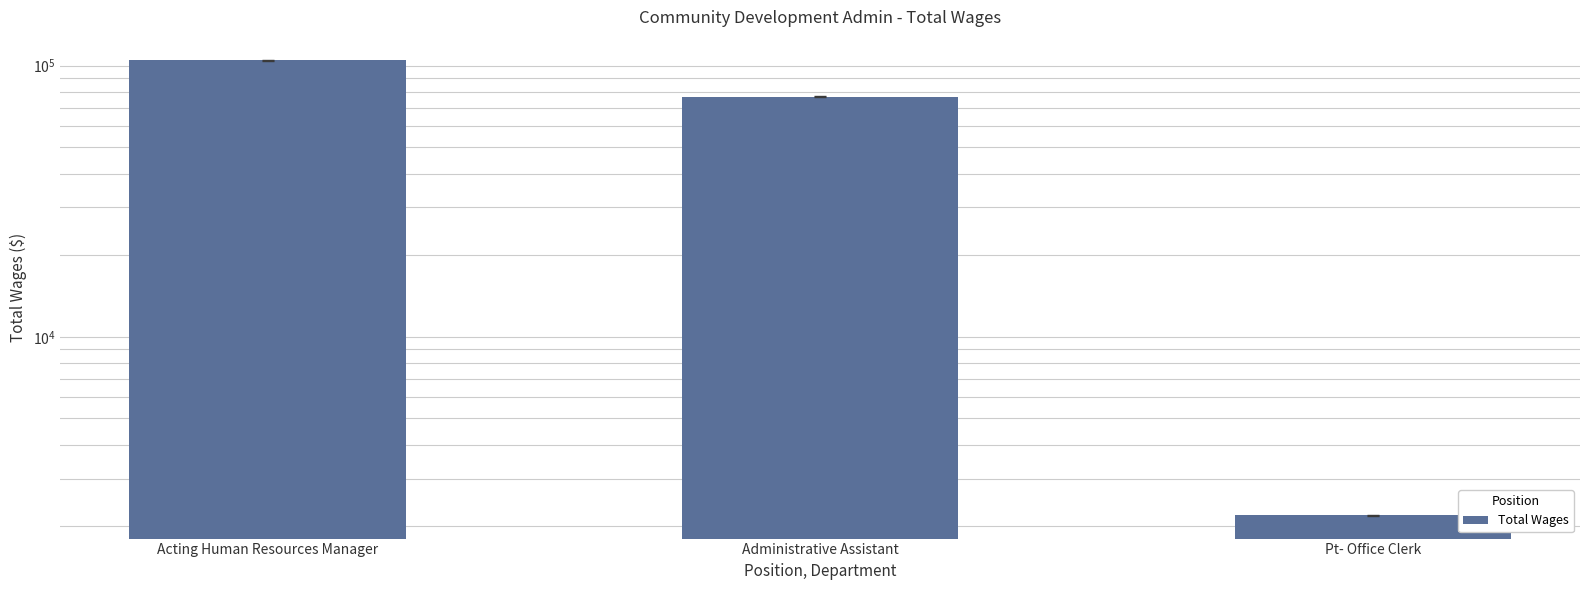

Where is the data nearest to the value 53426?

Administrative Assistant